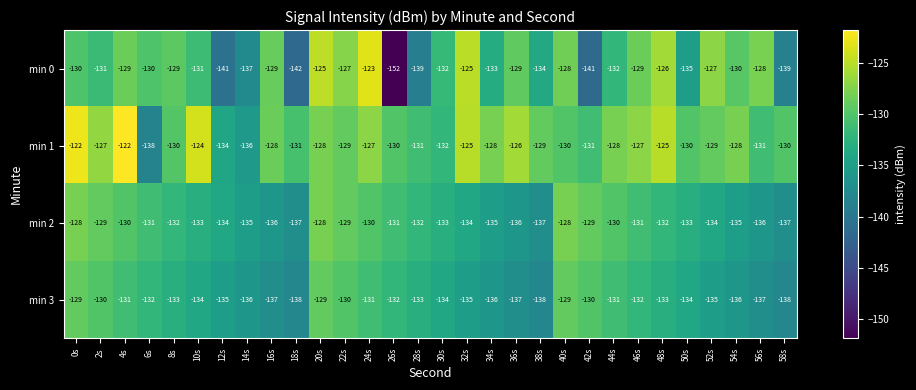

How many categories are shown in the chart?

30